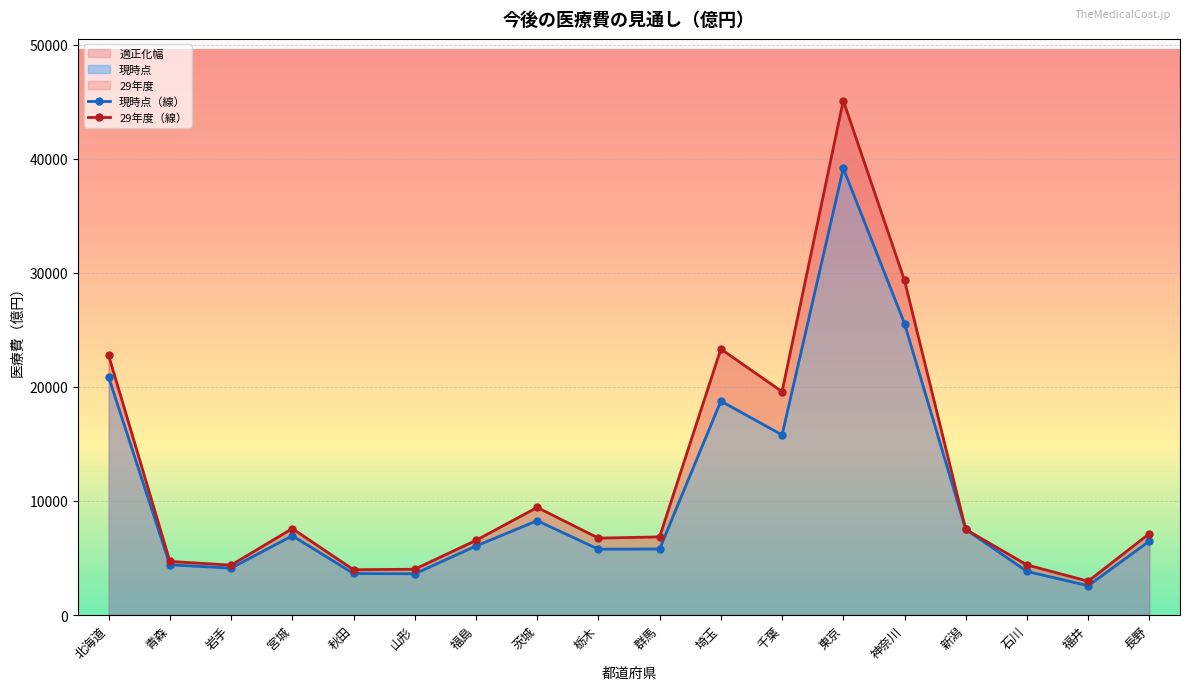

What is the sum of the 29年度（線） values at 群馬 and 秋田?

10815